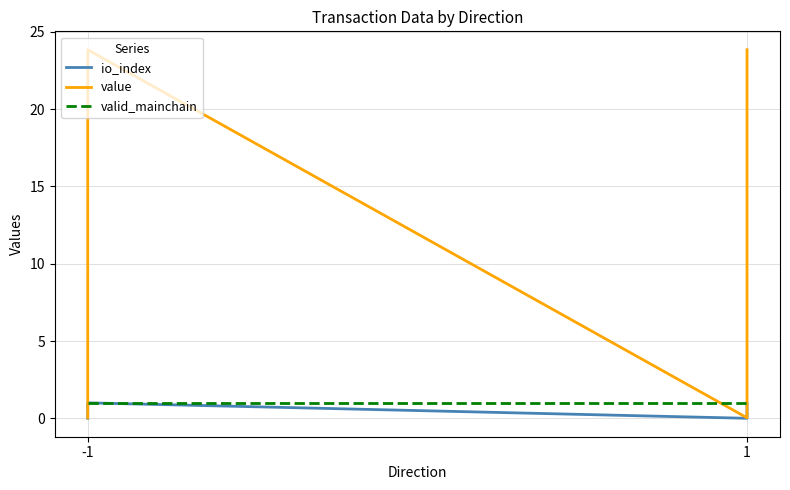

Is this an area chart (filled region under the line)?

No